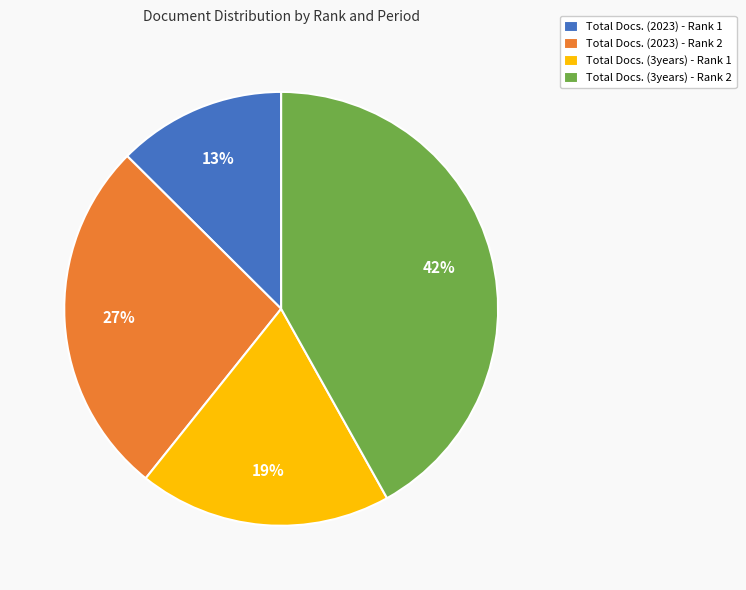

Between Total Docs. (3years) - Rank 2 and Total Docs. (2023) - Rank 1, which is larger?

Total Docs. (3years) - Rank 2